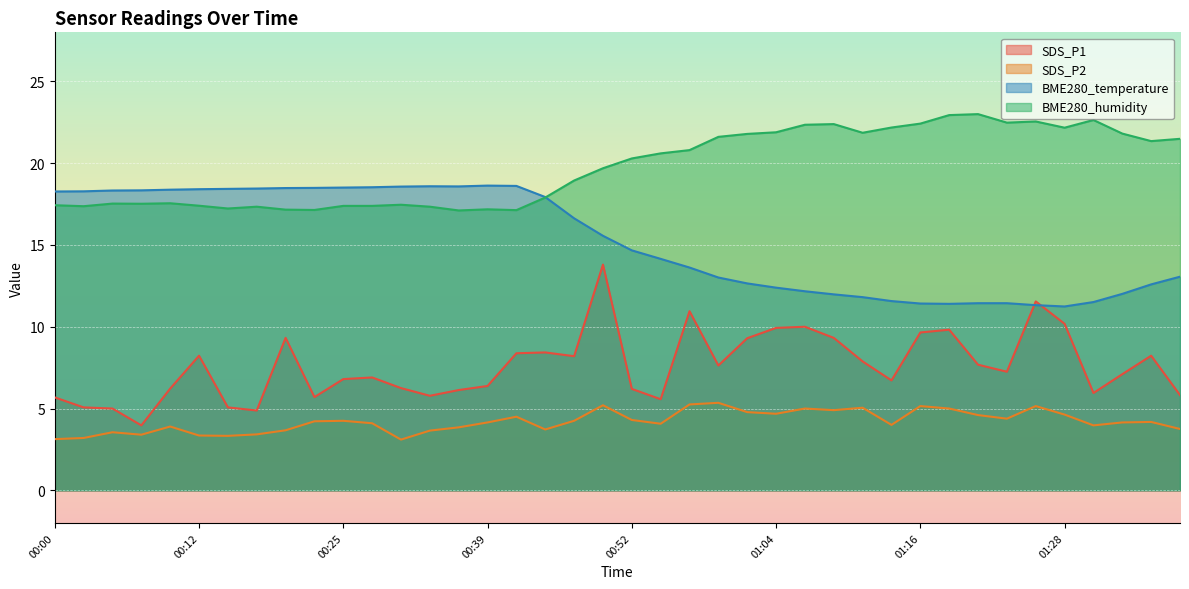

At which category does BME280_temperature reach its first local peak?

00:32